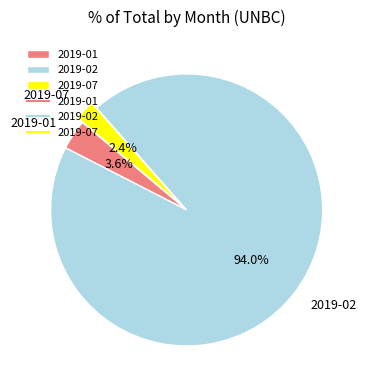

Between 2019-01 and 2019-07, which is larger?

2019-01